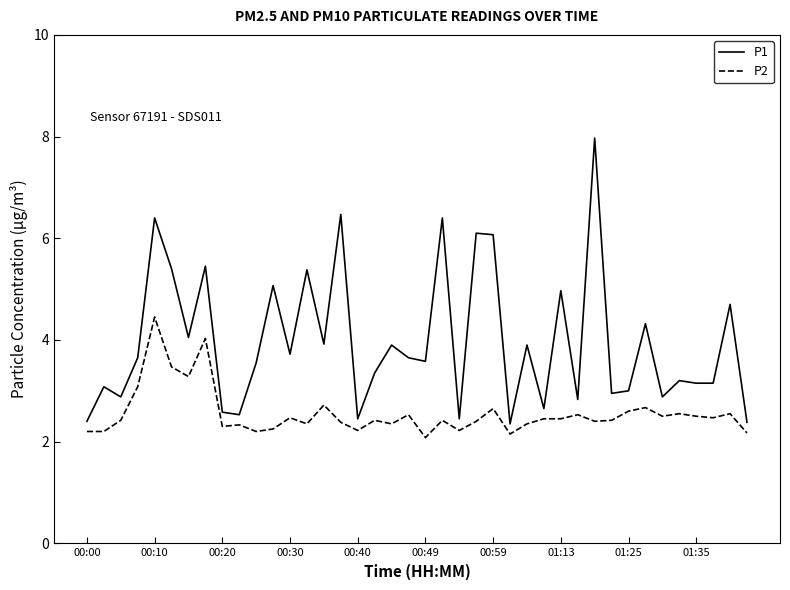

What are all the series names shown in the legend?

P1, P2